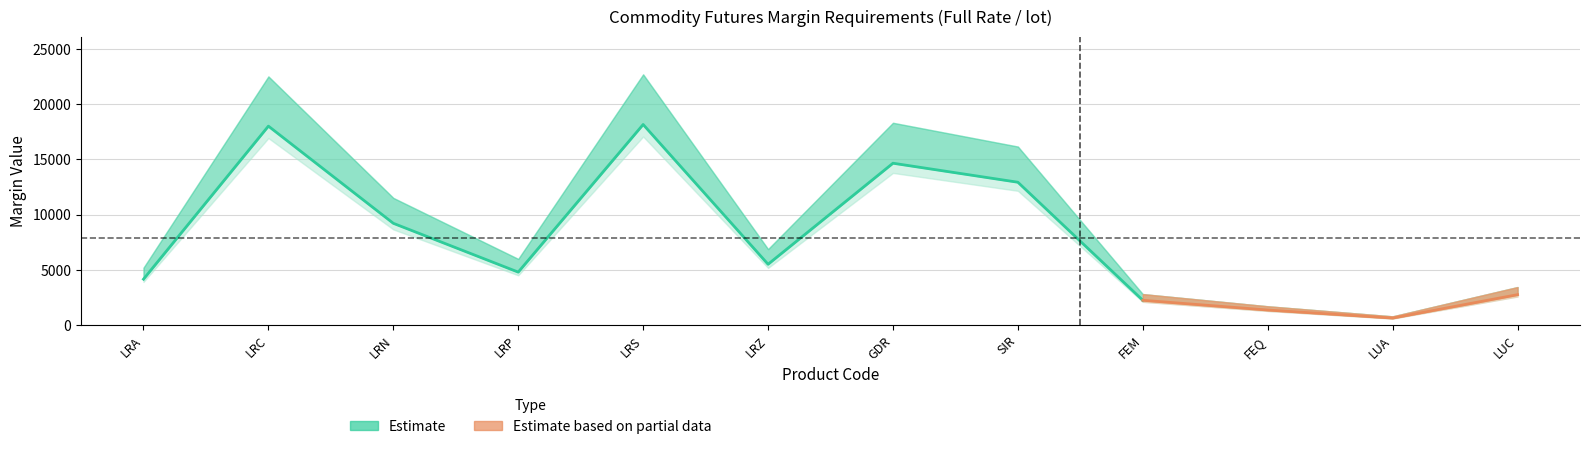

Reading right to left, transcribe all the data shown in this chart.

Initial: 3431	776	1689	2793	16172	18327	6876	22716	5985	11517	22530	5187
Maintenance: 2744	620	1351	2234	12937	14661	5500	18172	4788	9213	18024	4149
Clearing: 2580	584	1270	2100	12160	13780	5170	17080	4500	8660	16940	3900